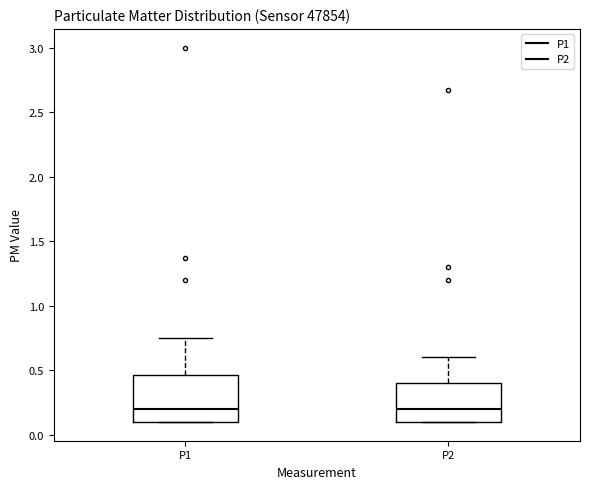

Where does the median line of the box for P1 sit on the y-axis? The values are not printed on the chart, so give them approximately, as read against the axis.

0.20